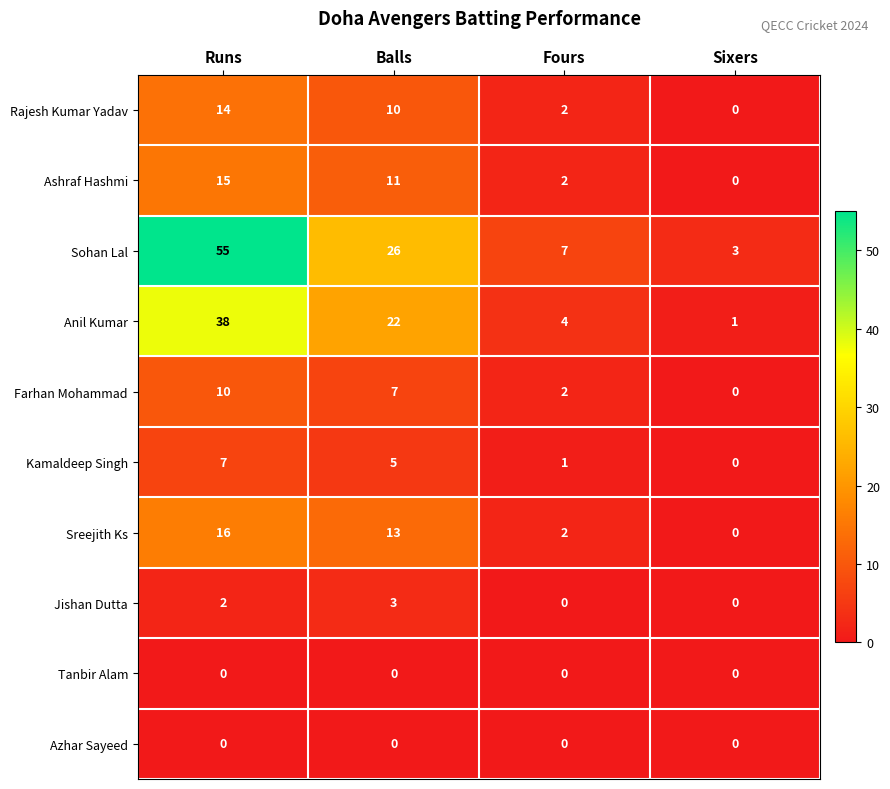

Which series has the largest range (max minus min)?

Sohan Lal